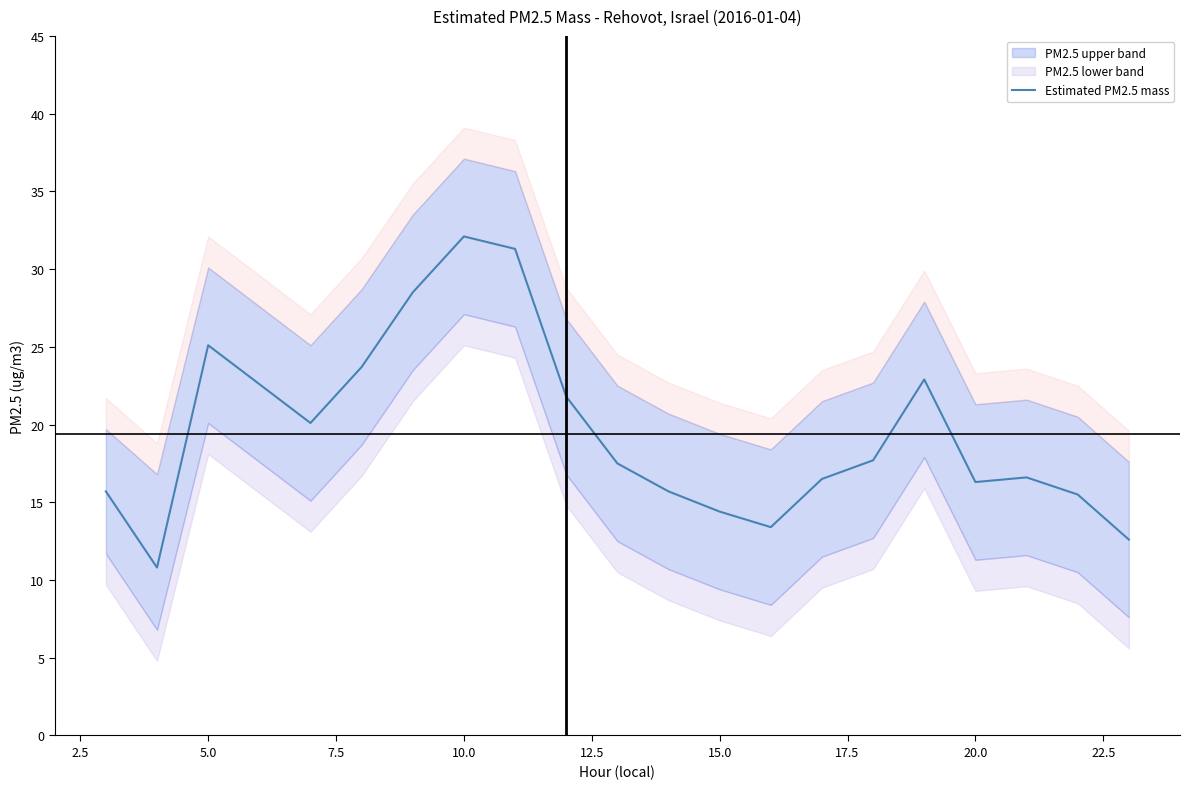

What is the value of the 5th point from the left?

23.7